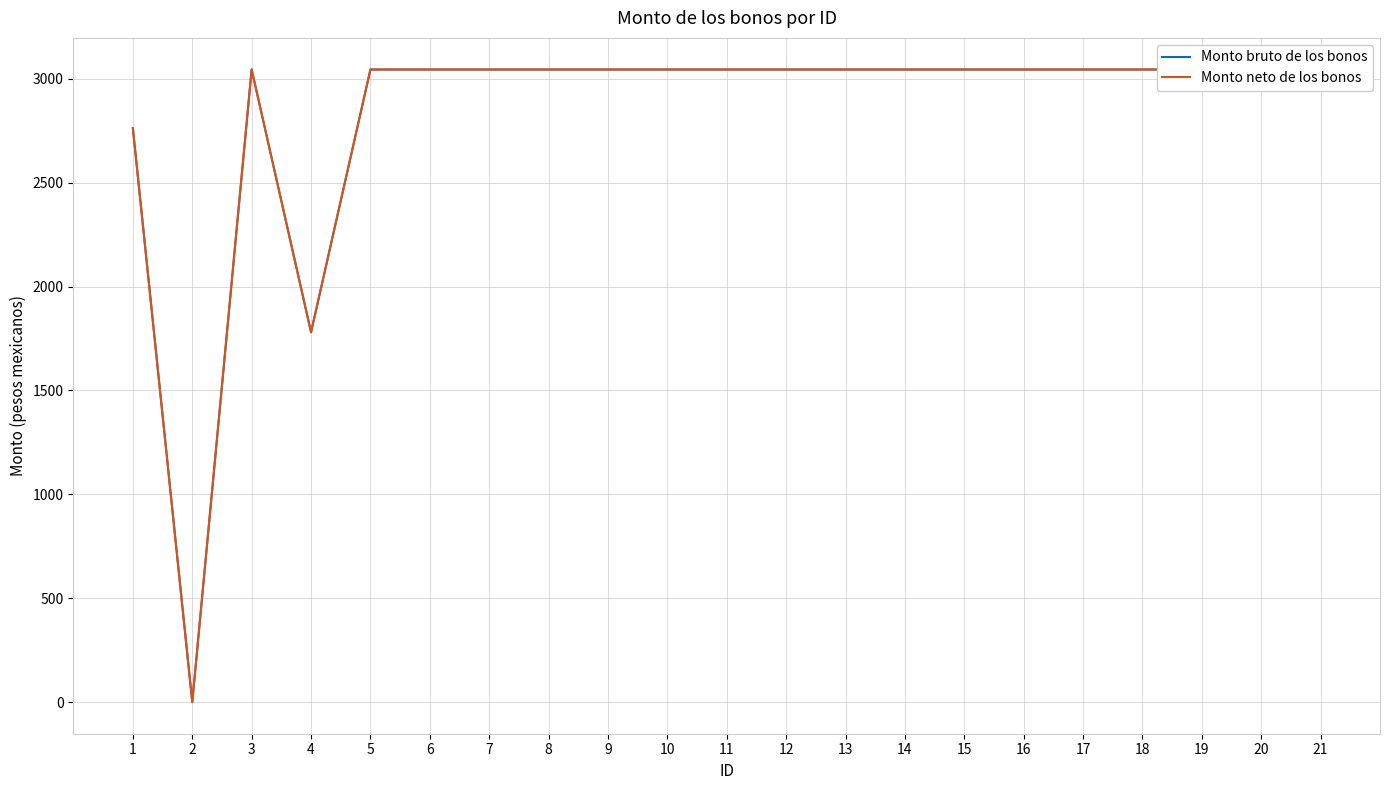

Does the chart have visible grid lines?

Yes